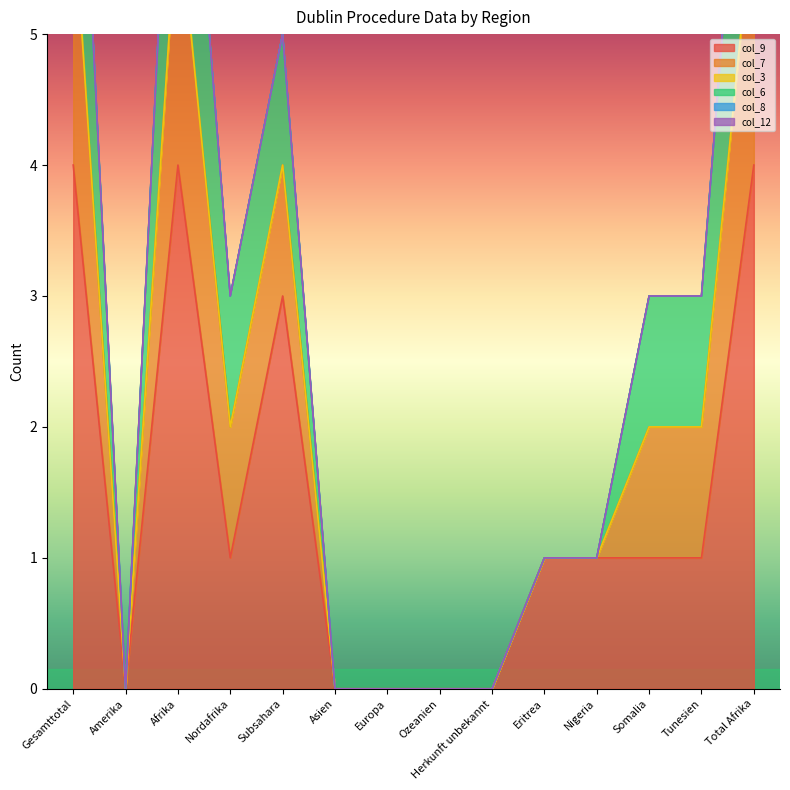

Rank the series by their maximum value, from lowest to highest.

col_3, col_8, col_12, col_7, col_6, col_9